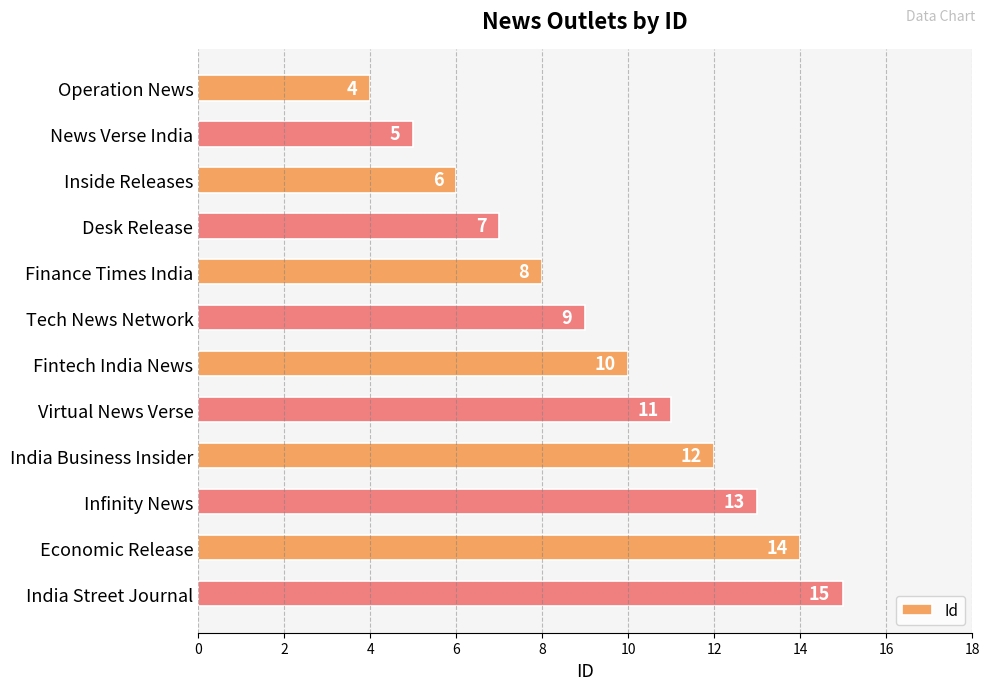

How many values are below 10?

6